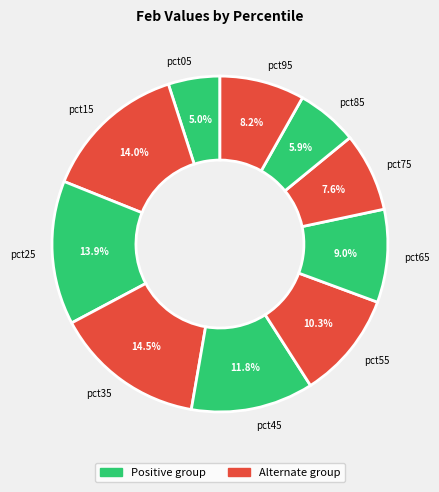

True or false: pct85 accounts for 16% of the total.

False